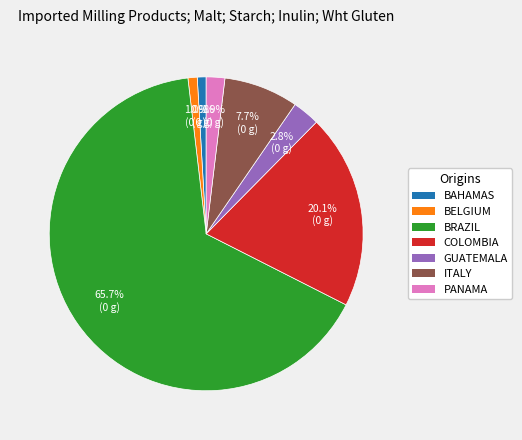

Is there a majority slice in this chart?

Yes